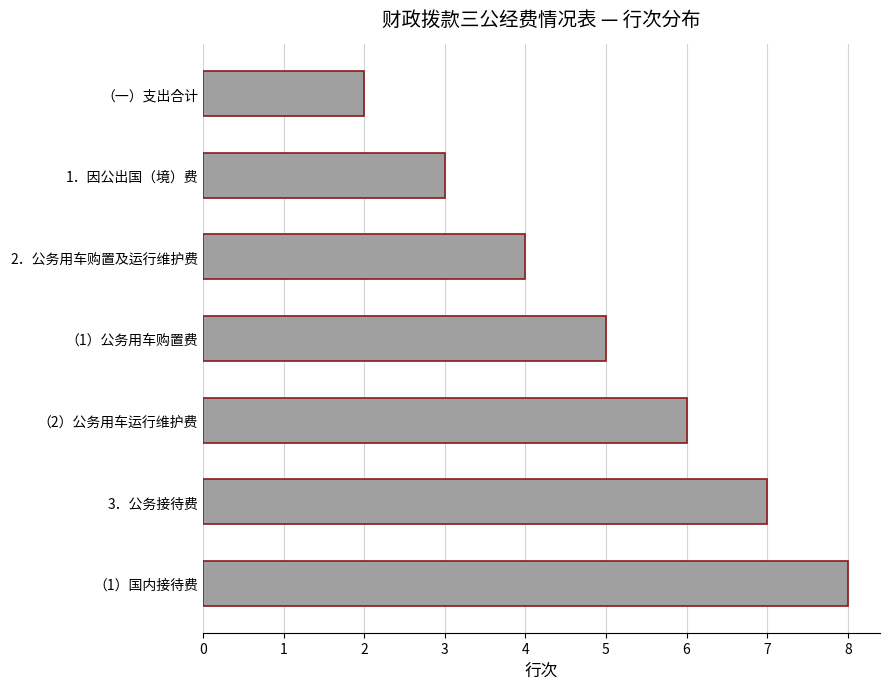

The value at （1）国内接待费 is 8. True or false?

True